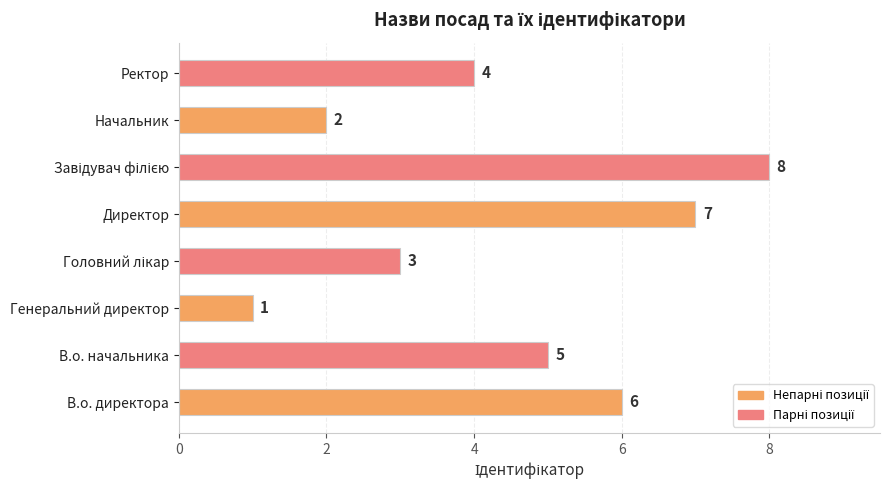

The chart shows a value of 6 at В.о. директора. True or false?

True